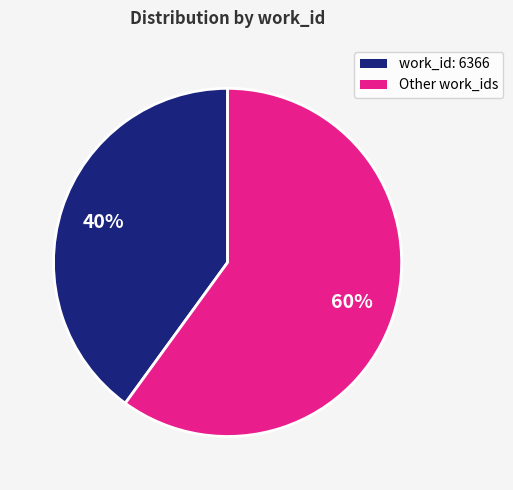

Is there any slice that represents more than half of the pie?

Yes